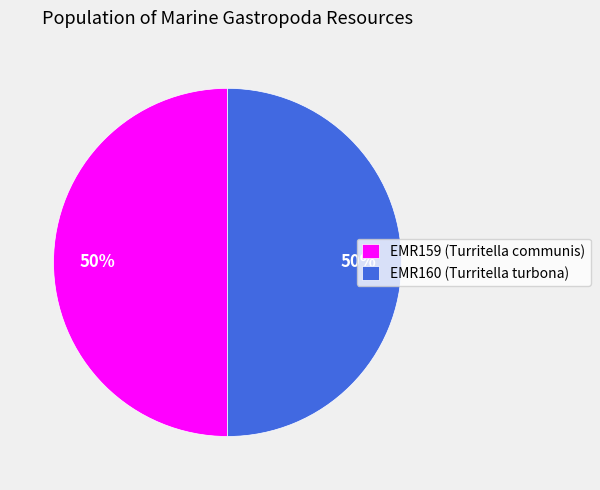

The EMR159 (Turritella communis) slice represents 37% of the pie. True or false?

False